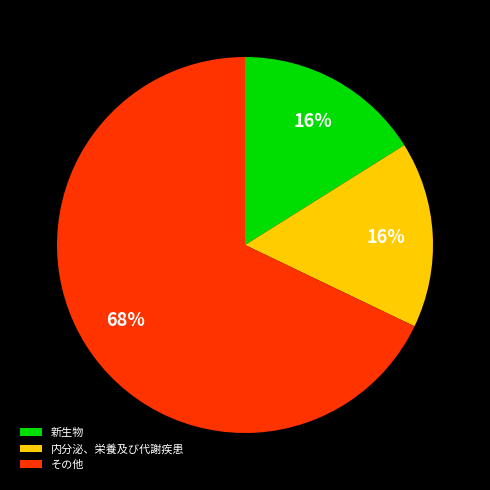

Do 内分泌、栄養及び代謝疾患 and その他 together represent more than half of the pie?

Yes